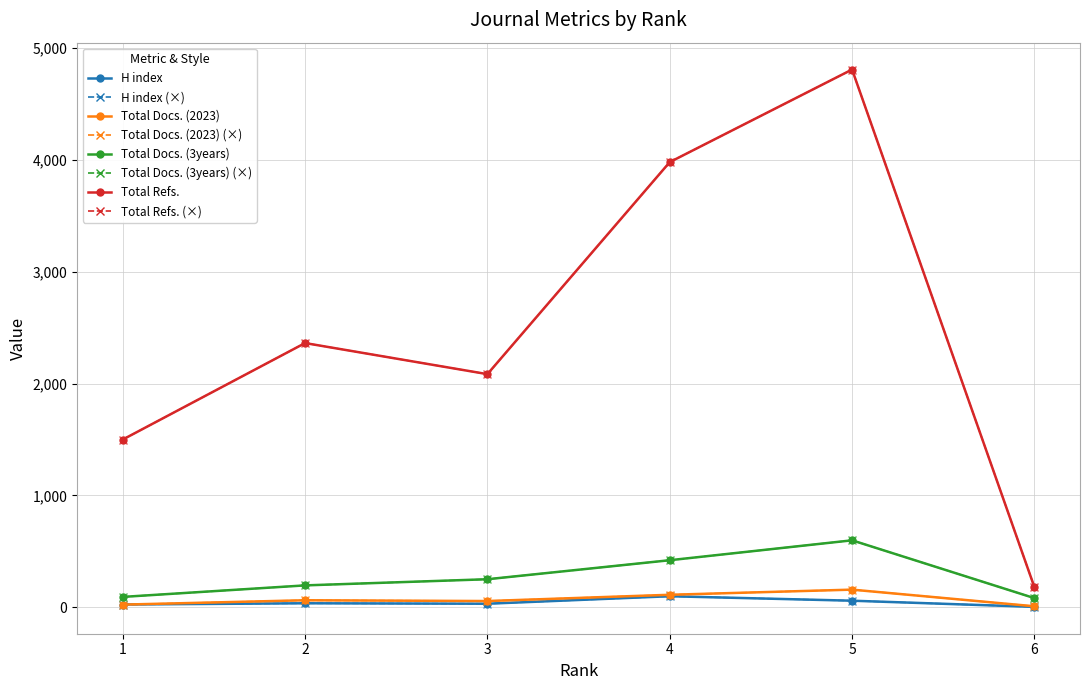

Reading left to right, transcribe all the data shown in this chart.

H index: 1=24	2=35	3=31	4=98	5=58	6=3
Total Docs. (2023): 1=23	2=62	3=55	4=111	5=157	6=8
Total Docs. (3years): 1=92	2=195	3=250	4=420	5=598	6=81
Total Refs.: 1=1499	2=2362	3=2084	4=3980	5=4808	6=179